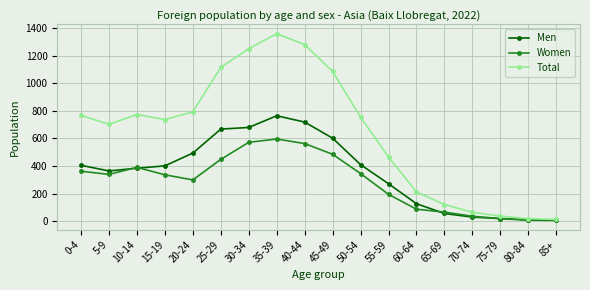

List the series in order of their peak value, lowest first.

Women, Men, Total